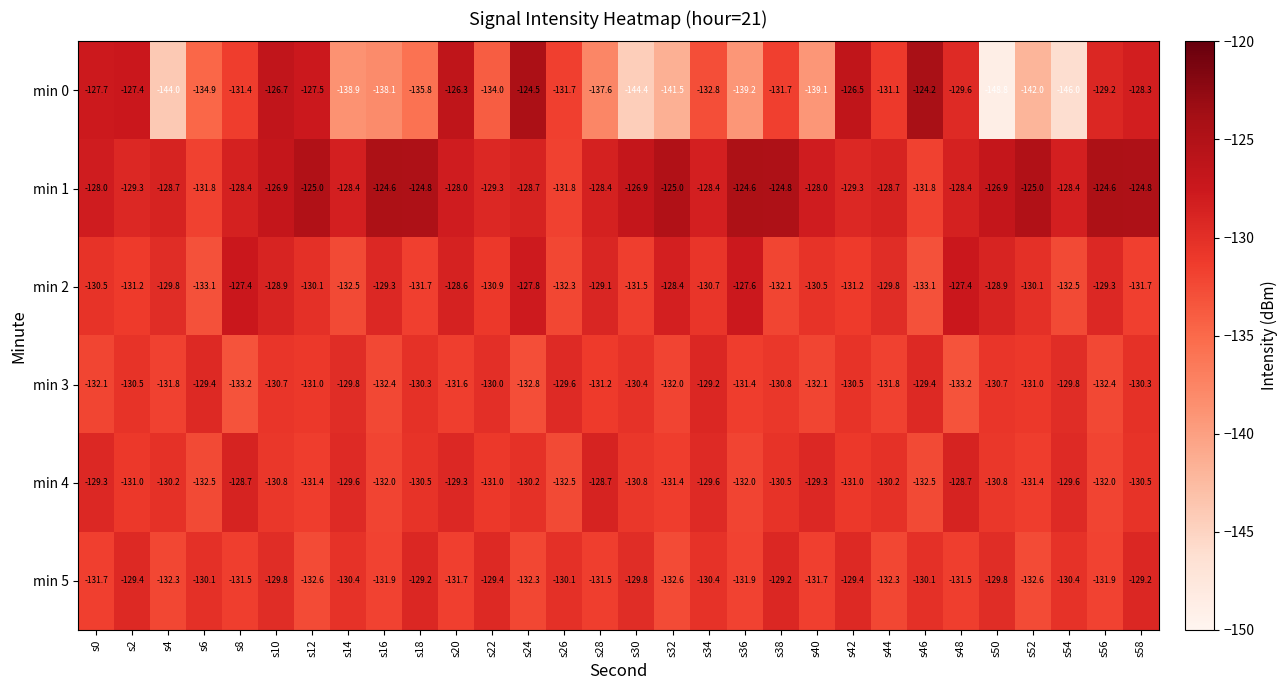

The value of min 5 at s12 is -132.6. True or false?

True